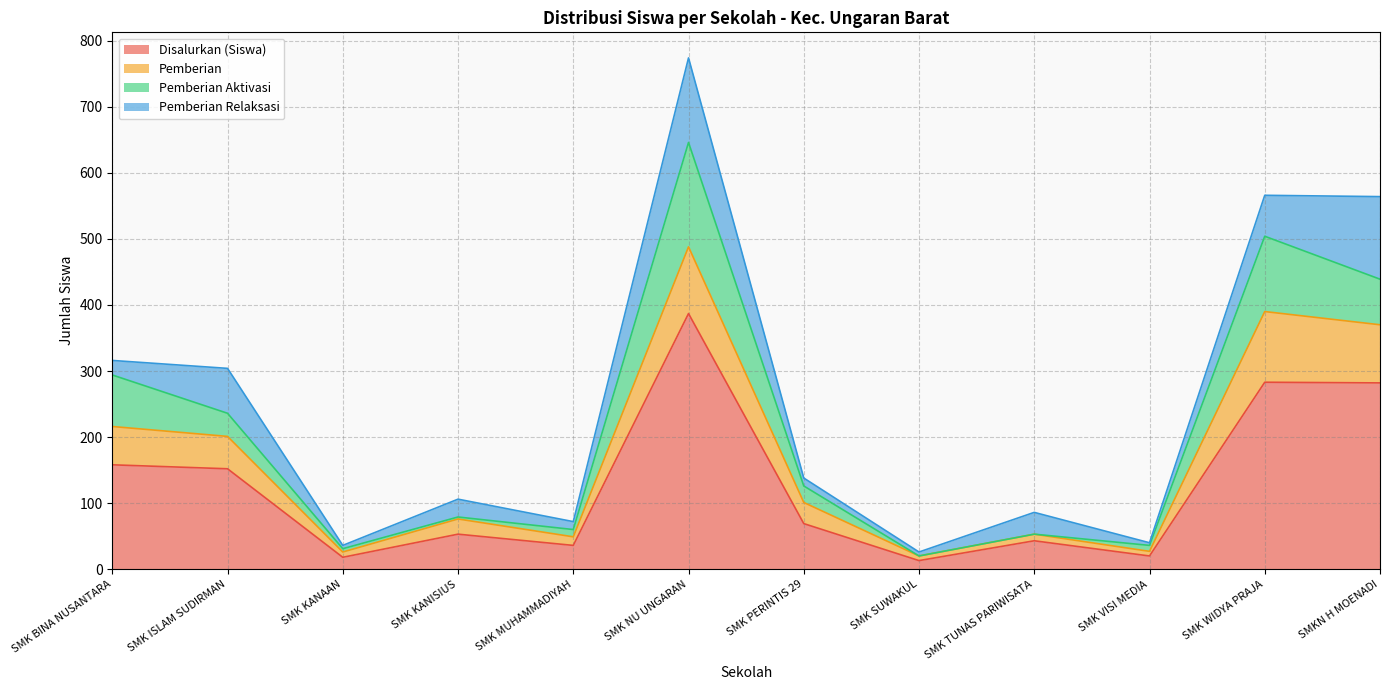

Is it true that Disalurkan (Siswa) equals 158 at SMK BINA NUSANTARA?

True